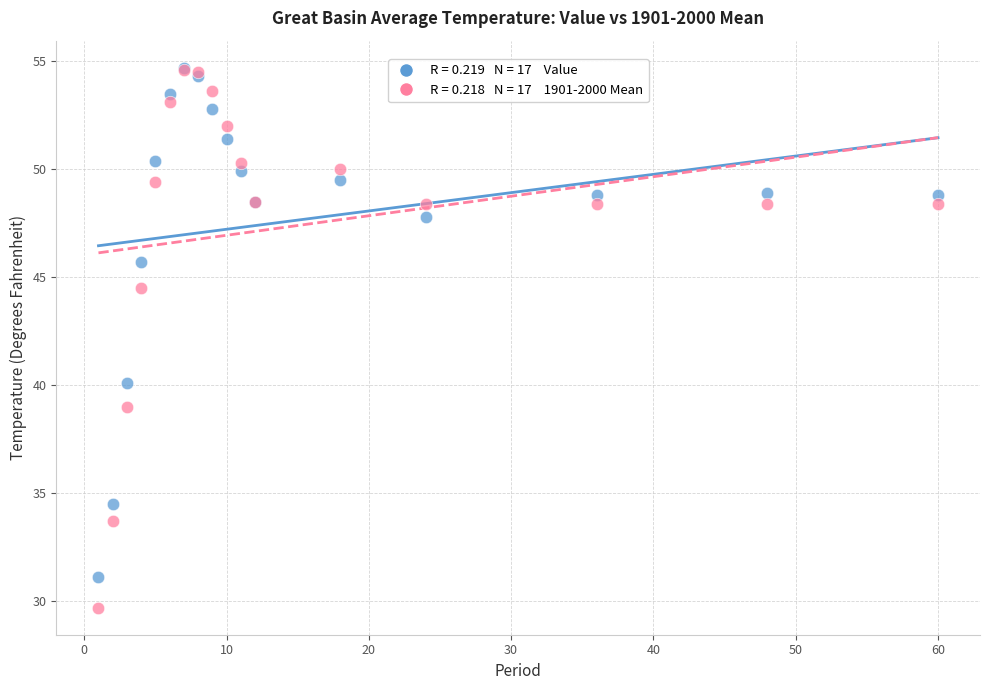

Across all series, what Y value is closest to 42?

40.1